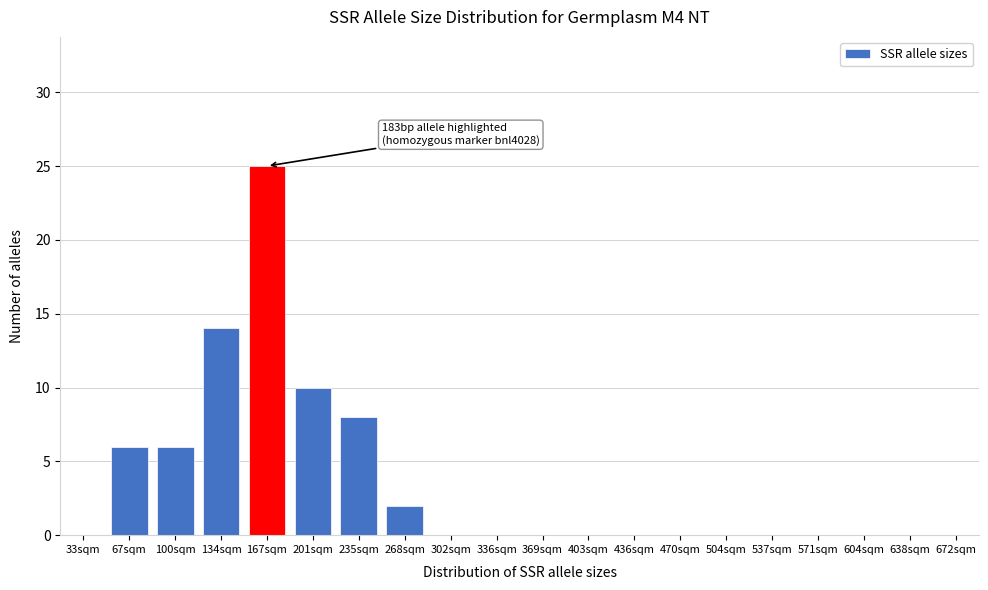

Reading left to right, extract all data points from this chart.

33sqm=0	67sqm=6	100sqm=6	134sqm=14	167sqm=25	201sqm=10	235sqm=8	268sqm=2	302sqm=0	336sqm=0	369sqm=0	403sqm=0	436sqm=0	470sqm=0	504sqm=0	537sqm=0	571sqm=0	604sqm=0	638sqm=0	672sqm=0